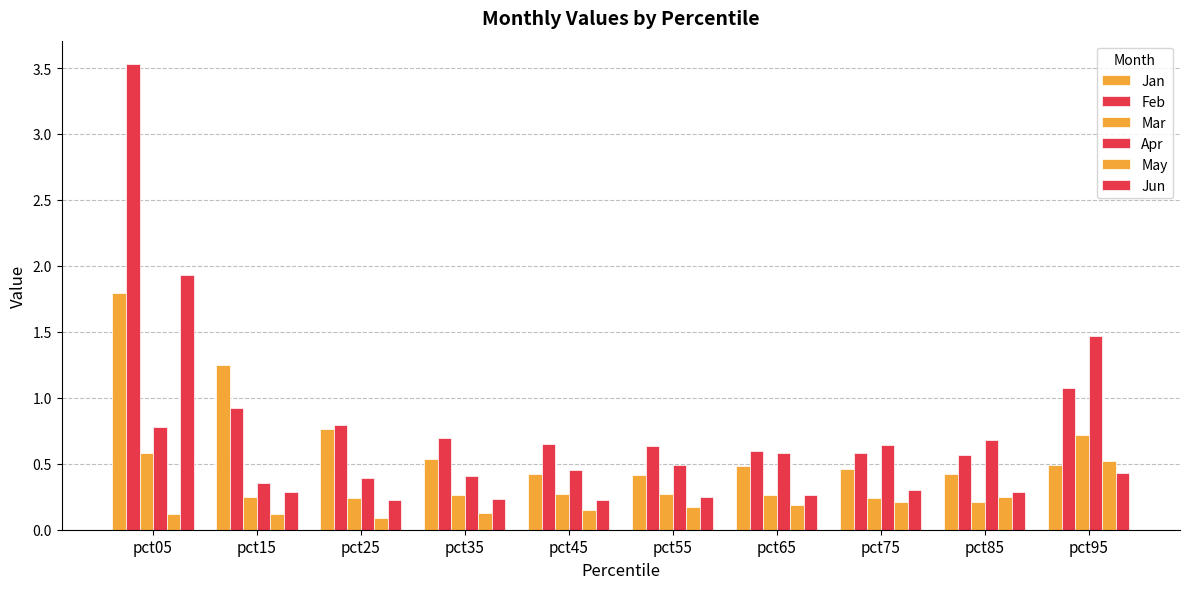

How many bars are there in total?

60